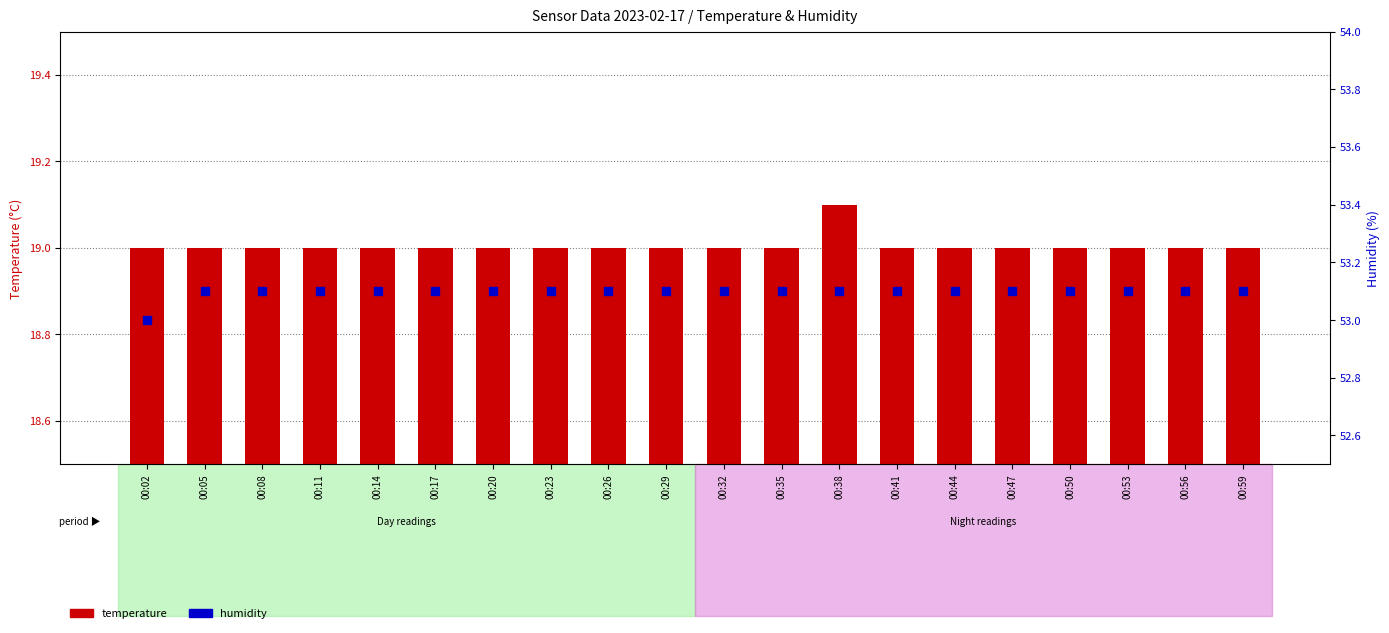

What is the total value across all series at 00:56?

72.1